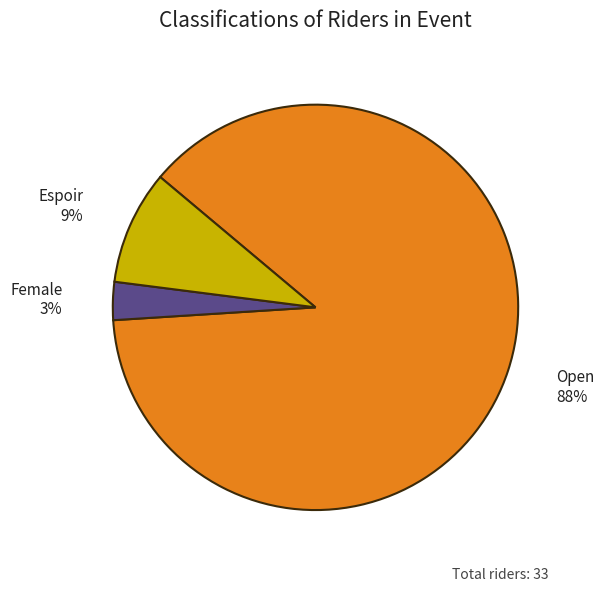

Which slice represents more than half of the pie?

Open